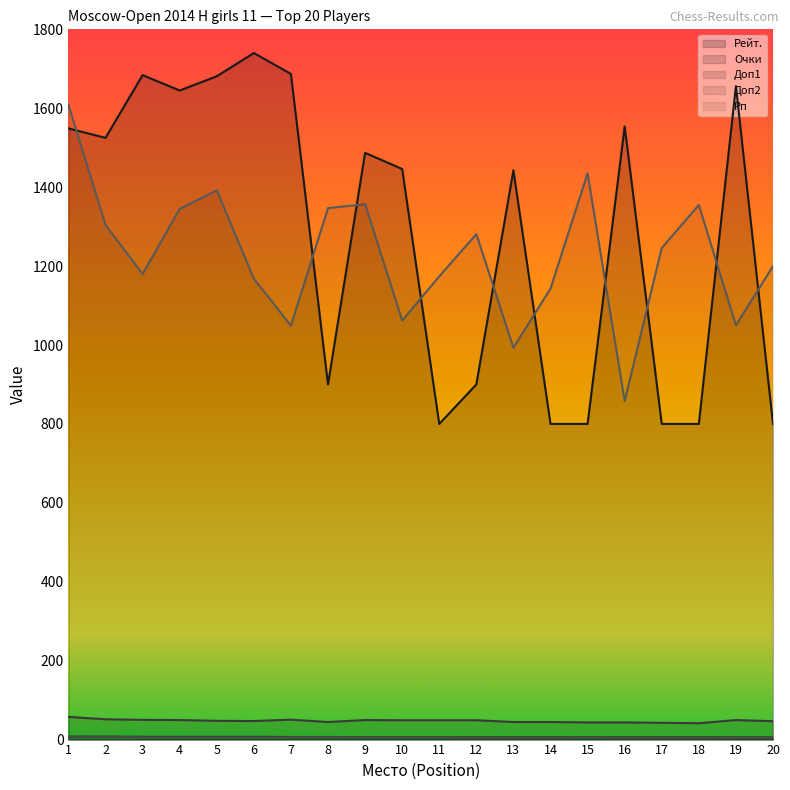

Which series has the largest total across all categories?

Рейт.